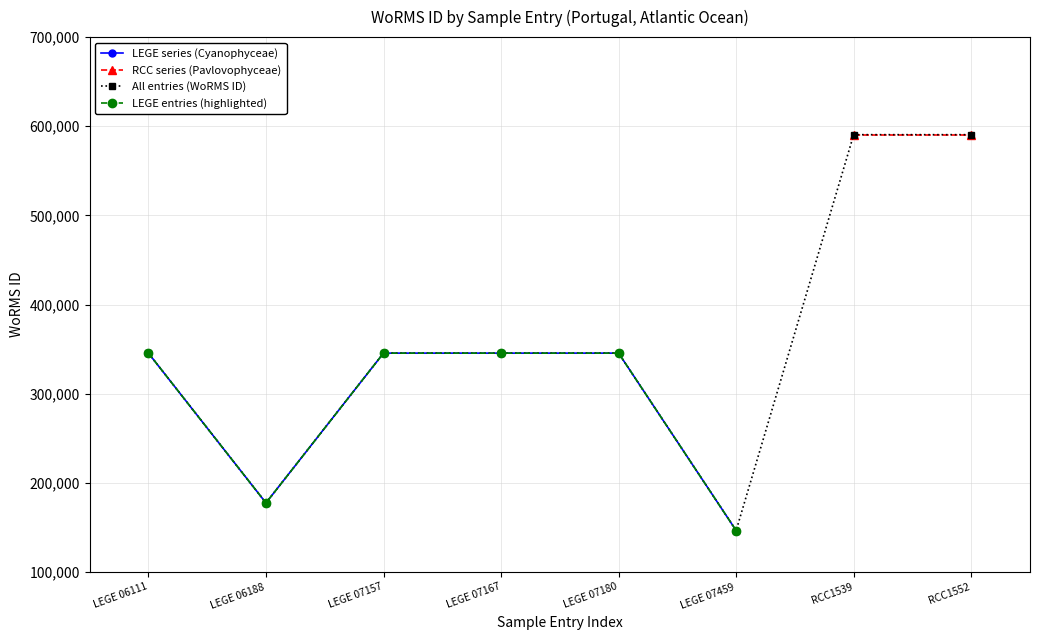

True or false: the data has more than 1 interior local peaks.

False